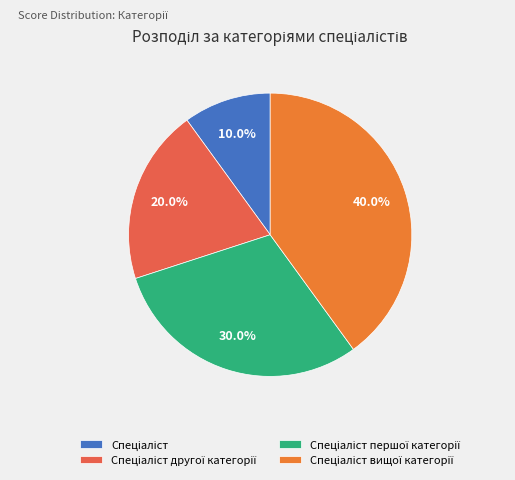

What is the smallest slice in the pie chart?

Спеціаліст